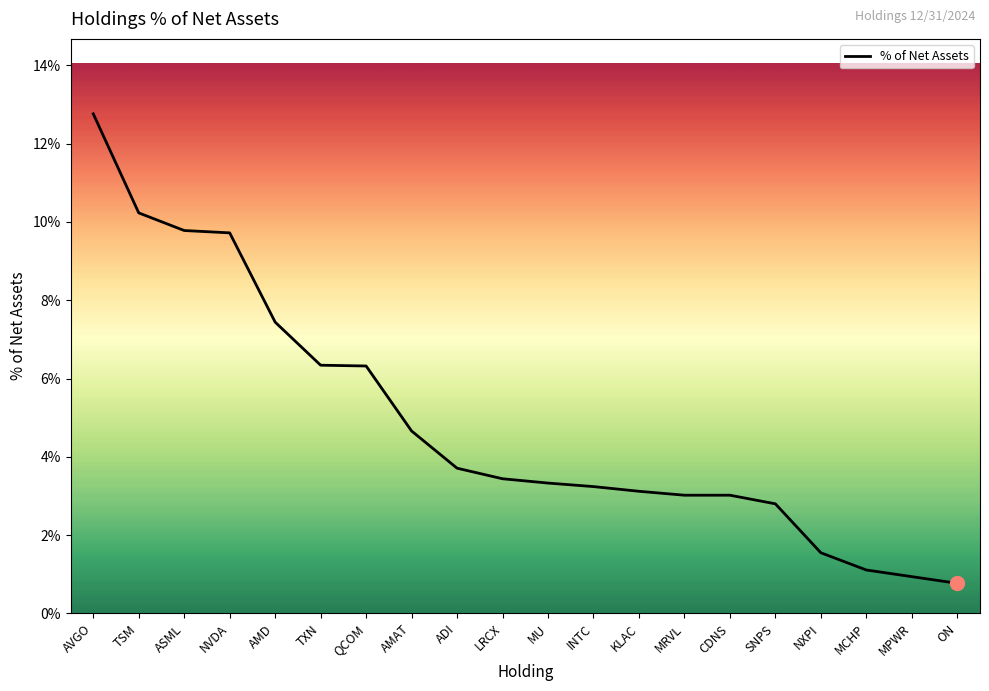

What is the difference between the values at MU and QCOM?

3.0